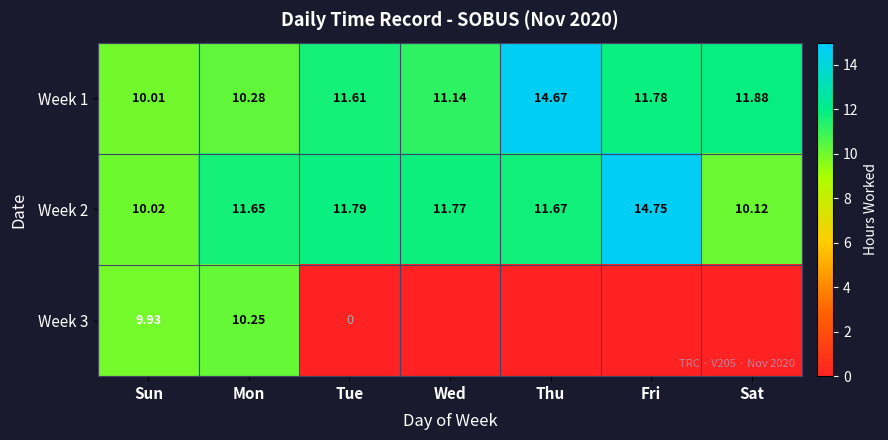

At which label does Week 2 first exceed 11?

Mon